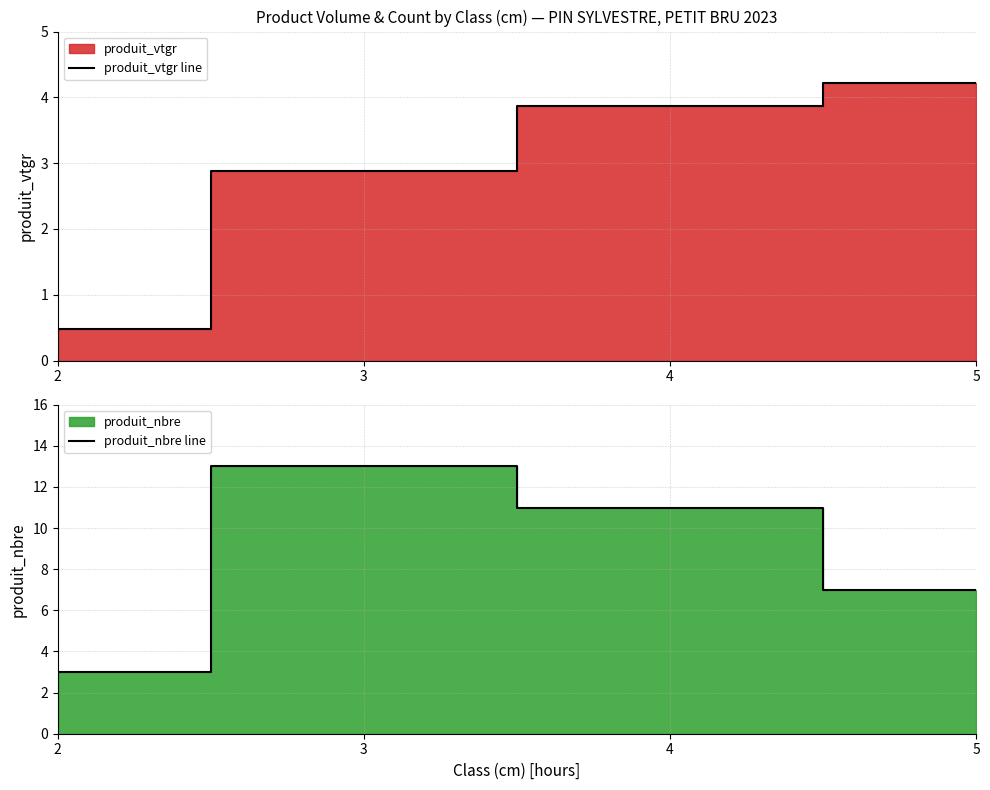

Which series has the widest spread of values?

produit_nbre line